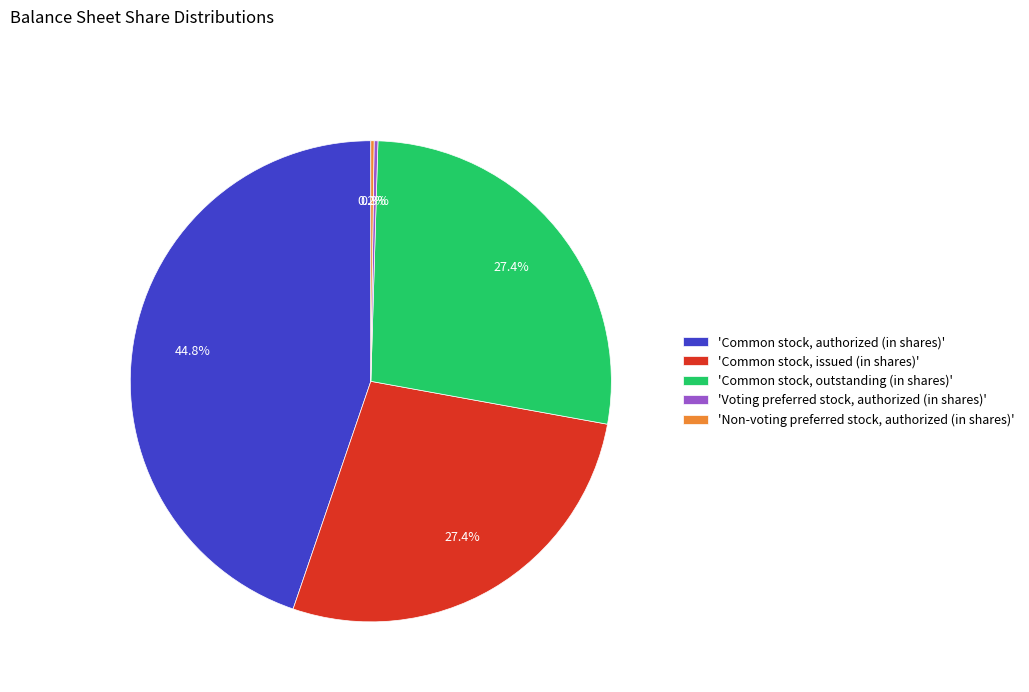

What percentage do 'Common stock, outstanding (in shares)' and 'Common stock, authorized (in shares)' together represent?

72.1%